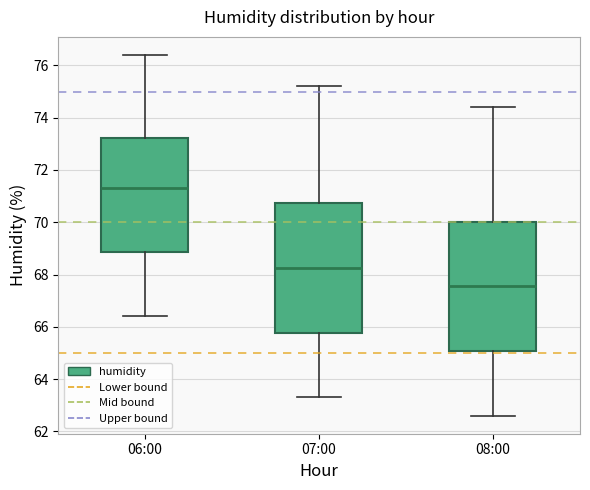

Reading left to right, read every box against the y-axis: the position of its median line, the range the box covers, and the ends of its whiskers. The values are not printed on the chart, so give them approximately, as read against the axis.

06:00: median 71.4, box 68.8 to 73.2, whiskers 66.4 to 76.4
07:00: median 68.2, box 65.8 to 70.8, whiskers 63.4 to 75.2
08:00: median 67.6, box 65.0 to 70.0, whiskers 62.6 to 74.4